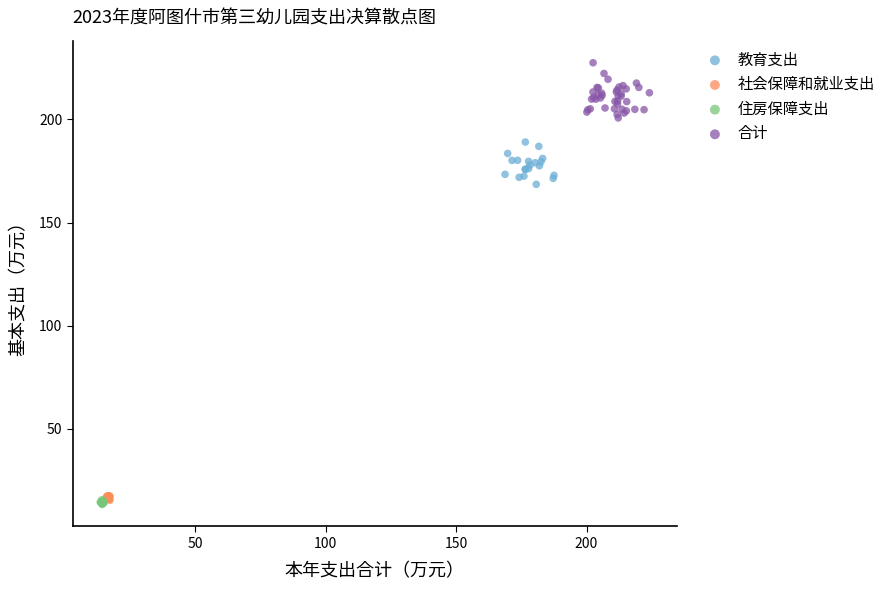

What are all the series names shown in the legend?

教育支出, 社会保障和就业支出, 住房保障支出, 合计